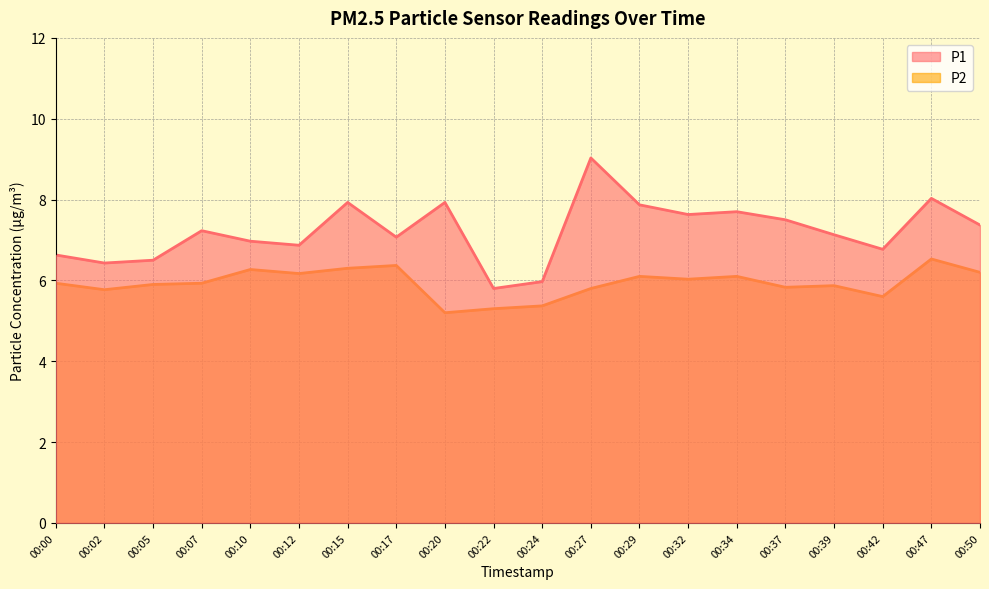

Reading left to right, list all the values displayed in this chart.

P1: 6.6	6.4	6.5	7.2	7.0	6.9	7.9	7.1	7.9	5.8	6.0	9.0	7.9	7.6	7.7	7.5	7.1	6.8	8.0	7.4
P2: 5.9	5.8	5.9	5.9	6.3	6.2	6.3	6.4	5.2	5.3	5.4	5.8	6.1	6.0	6.1	5.8	5.9	5.6	6.5	6.2